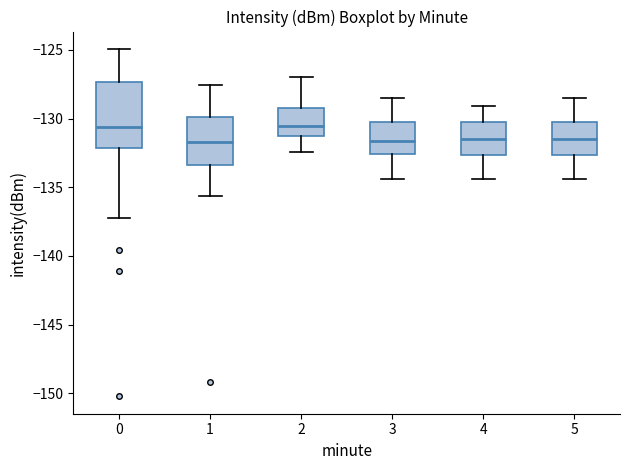

Comparing the boxes themselves (not the whiskers), which one is the tallest?

0